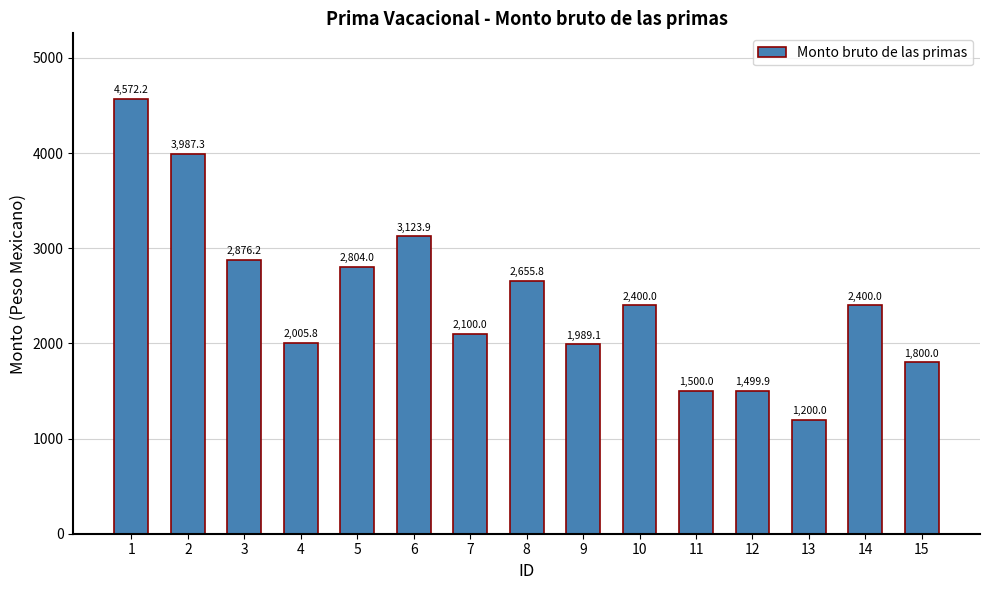

What is the value of the 14th bar from the left?

2400.0